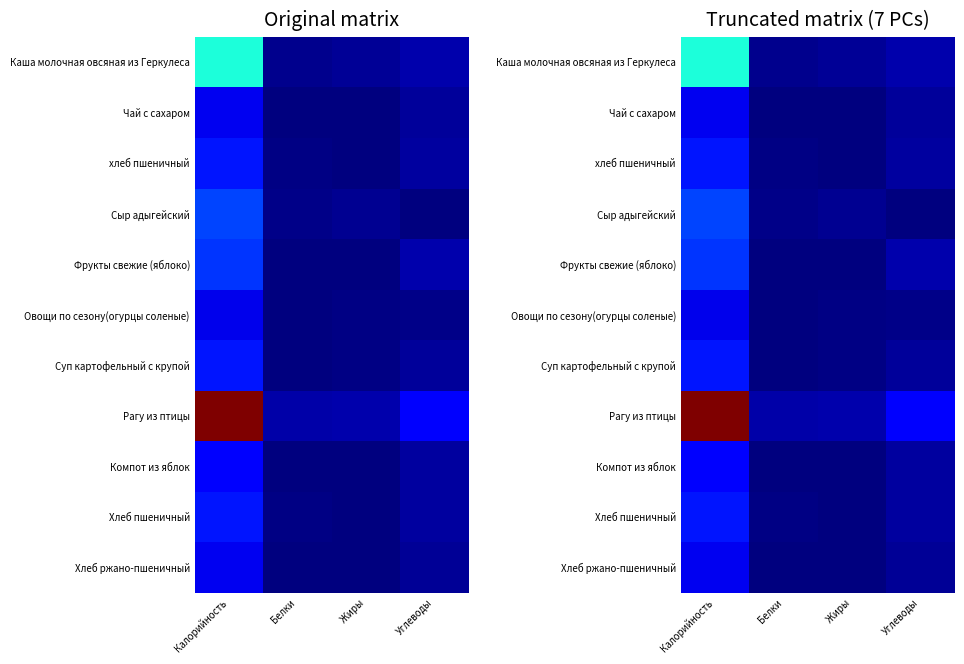

Between Калорийность and Жиры, which series saw the biggest shift?

Рагу из птицы